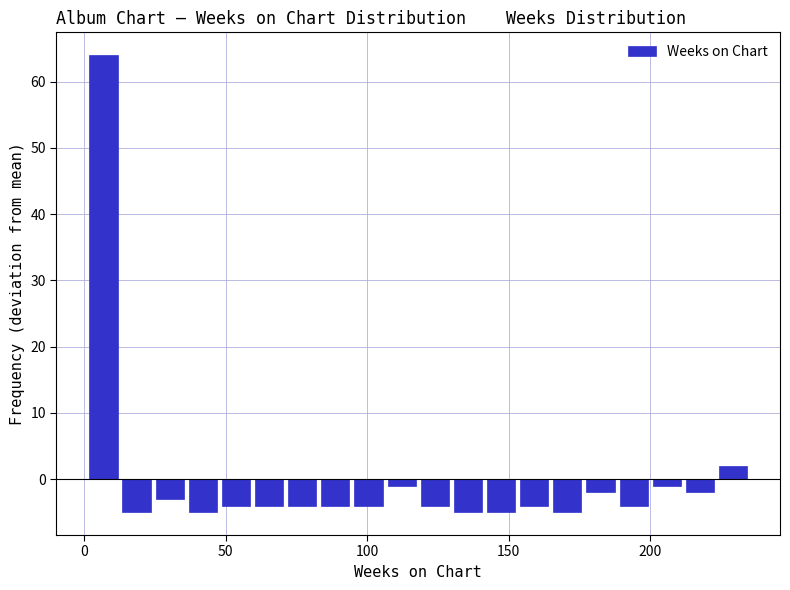

Around what value on the x-axis is the tallest bar? Give the approximate position of its centre, as read against the axis.

5